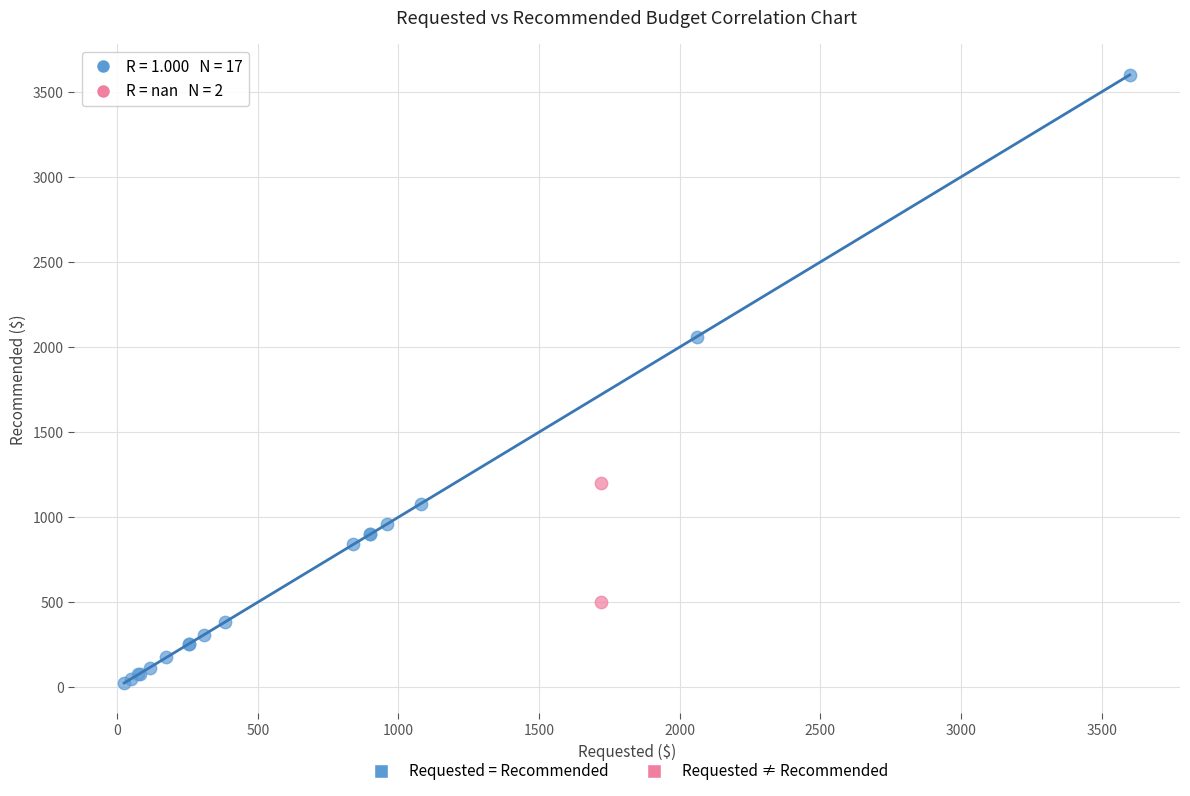

What are all the series names shown in the legend?

Requested = Recommended, Requested ≠ Recommended